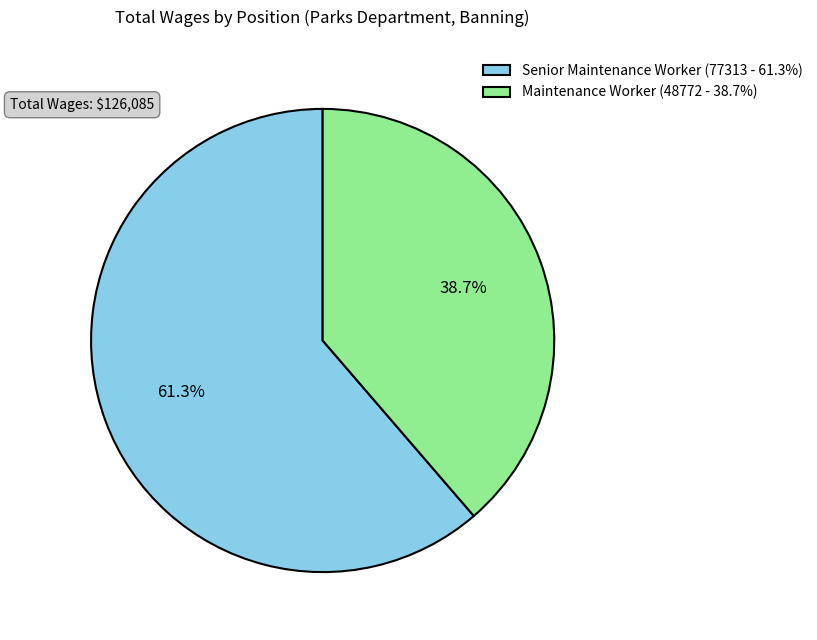

Between Senior Maintenance Worker and Maintenance Worker, which is larger?

Senior Maintenance Worker